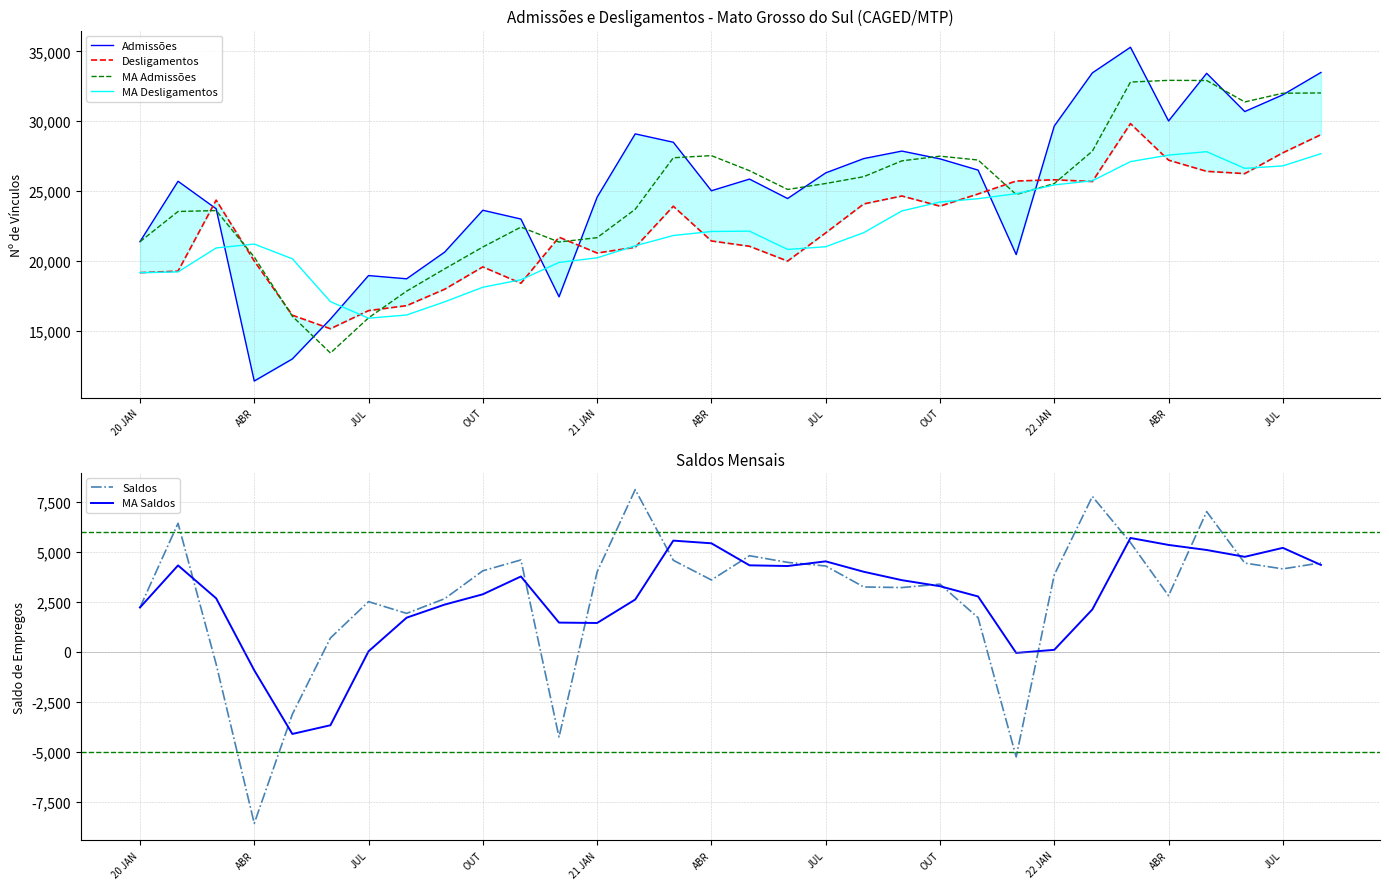

Reading right to left, extract all data points from this chart.

Admissões: 33495.0	31895.0	30695.0	33435.0	30022.0	35302.0	33466.0	29660.0	20453.0	26502.0	27308.0	27865.0	27328.0	26302.0	24465.0	25858.0	25023.0	28498.0	29097.0	24562.0	17427.0	22997.0	23627.0	20632.0	18717.0	18949.0	15831.0	12976.0	11394.0	23735.0	25702.0	21374.0
Desligamentos: 29040.0	27743.0	26252.0	26414.0	27215.0	29833.0	25686.0	25807.0	25720.0	24795.0	23919.0	24648.0	24081.0	22005.0	19986.0	21046.0	21427.0	23915.0	20975.0	20563.0	21698.0	18397.0	19571.0	17972.0	16794.0	16438.0	15140.0	16109.0	19991.0	24352.0	19266.0	19157.0
MA Admissões: 32028.3	32008.3	31384.0	32919.7	32930.0	32809.3	27859.7	25538.3	24754.3	27225.0	27500.3	27165.0	26031.7	25541.7	25115.3	26459.7	27539.3	27385.7	23695.3	21662.0	21350.3	22418.7	20992.0	19432.7	17832.3	15918.7	13400.3	16035.0	20277.0	23603.7	23538.0	21374.0
MA Desligamentos: 27678.3	26803.0	26627.0	27820.7	27578.0	27108.7	25737.7	25440.7	24811.3	24454.0	24216.0	23578.0	22024.0	21012.3	20819.7	22129.3	22105.7	21817.7	21078.7	20219.3	19888.7	18646.7	18112.3	17068.0	16124.0	15895.7	17080.0	20150.7	21203.0	20925.0	19211.5	19157.0
Saldos: 4455.0	4152.0	4443.0	7021.0	2807.0	5469.0	7780.0	3853.0	-5267.0	1707.0	3389.0	3217.0	3247.0	4297.0	4479.0	4812.0	3596.0	4583.0	8122.0	3999.0	-4271.0	4600.0	4056.0	2660.0	1923.0	2511.0	691.0	-3133.0	-8597.0	-617.0	6436.0	2217.0
MA Saldos: 4350.0	5205.3	4757.0	5099.0	5352.0	5700.7	2122.0	97.7	-57.0	2771.0	3284.3	3587.0	4007.7	4529.3	4295.7	4330.3	5433.7	5568.0	2616.7	1442.7	1461.7	3772.0	2879.7	2364.7	1708.3	23.0	-3679.7	-4115.7	-926.0	2678.7	4326.5	2217.0